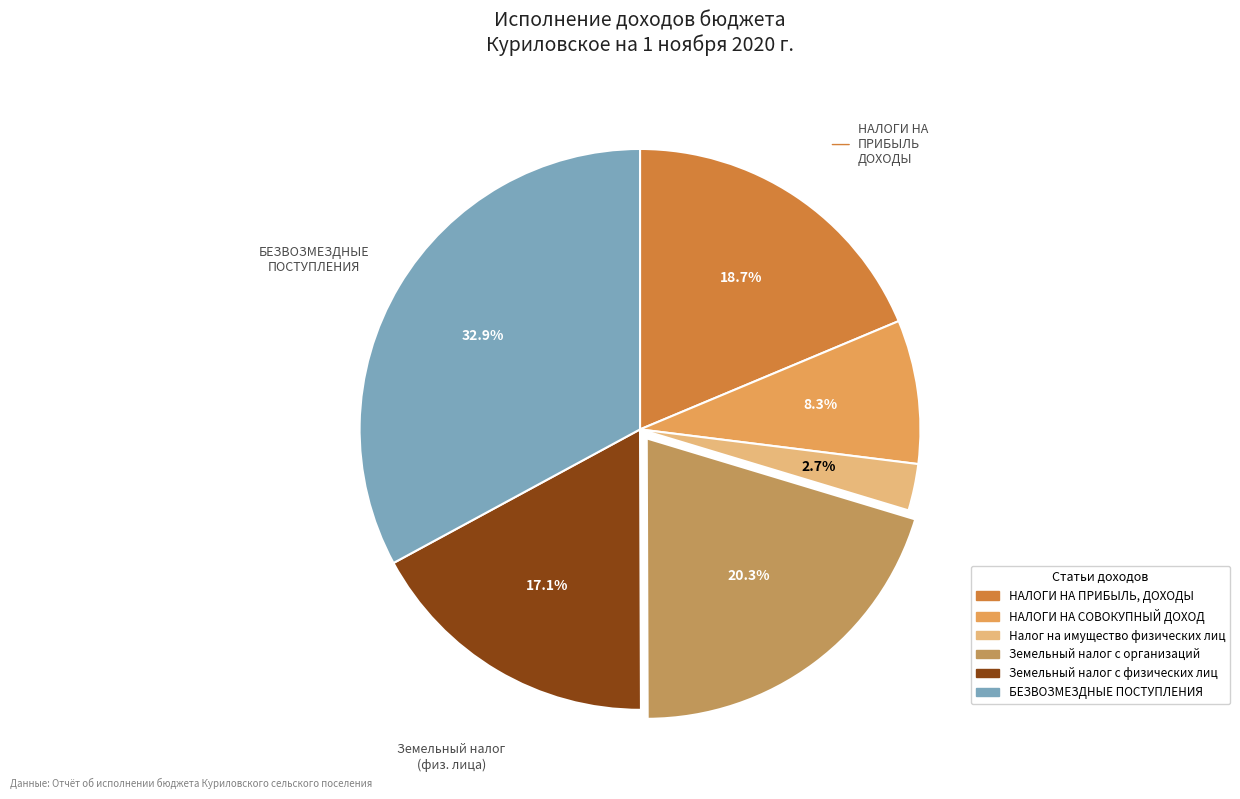

Which category has the smallest portion of the pie?

Налог на имущество физических лиц